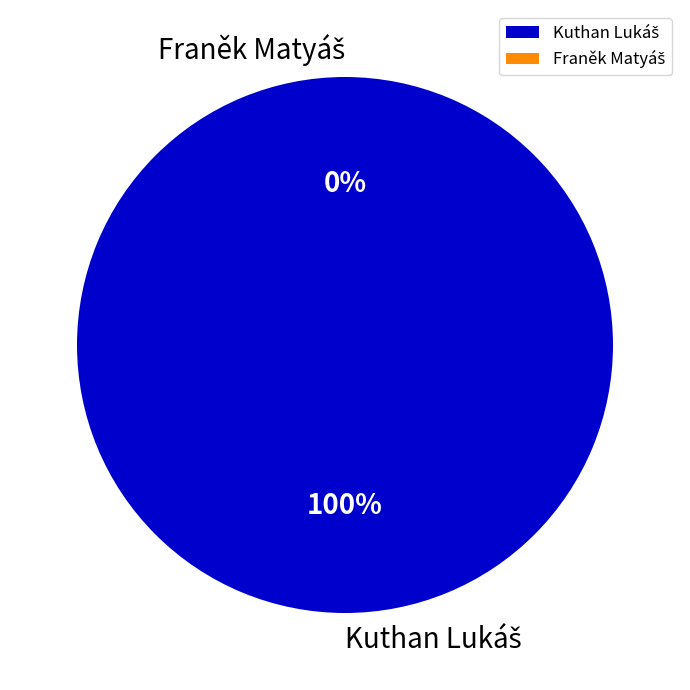

To the nearest percent, what is the difference between the Kuthan Lukáš and Franěk Matyáš slice percentages?

100%